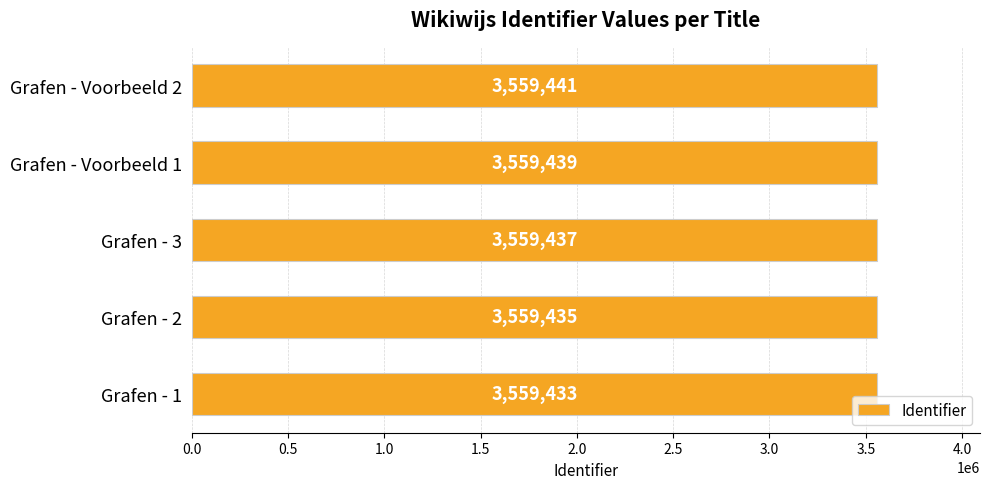

How many values are below 3559437?

2